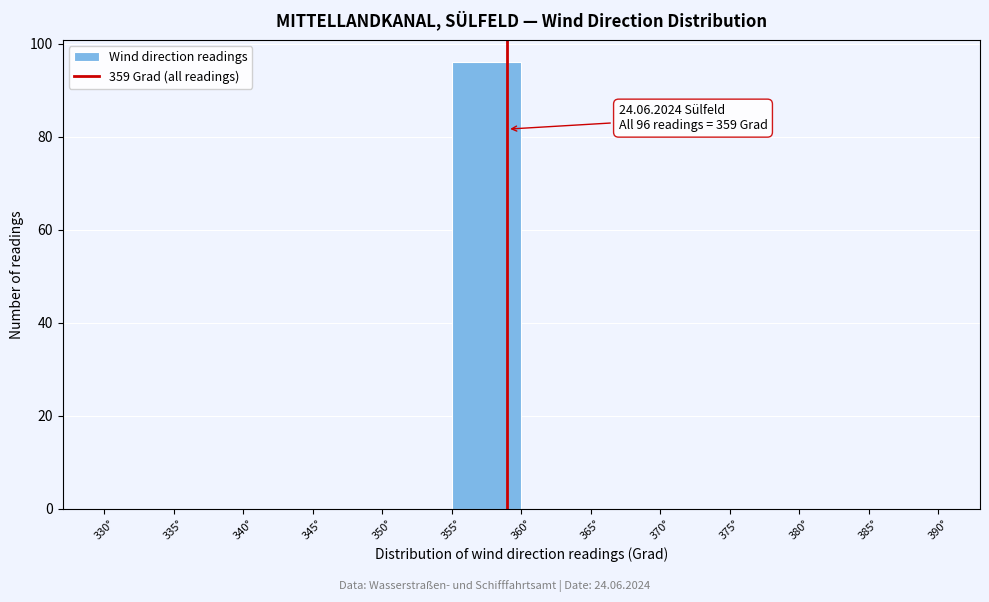

Which range on the x-axis has the tallest bar?

355 to 360